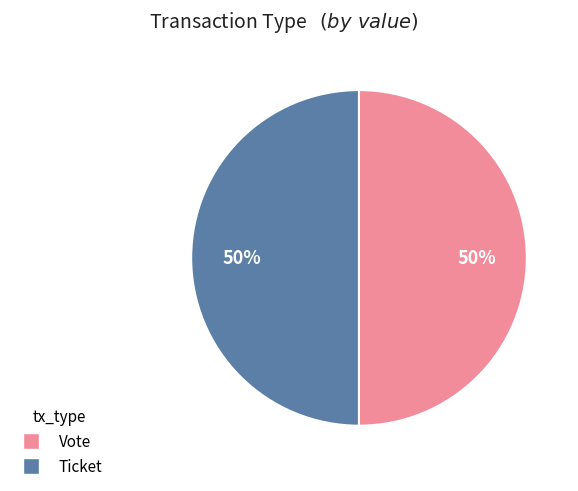

True or false: Vote accounts for 50% of the total.

True